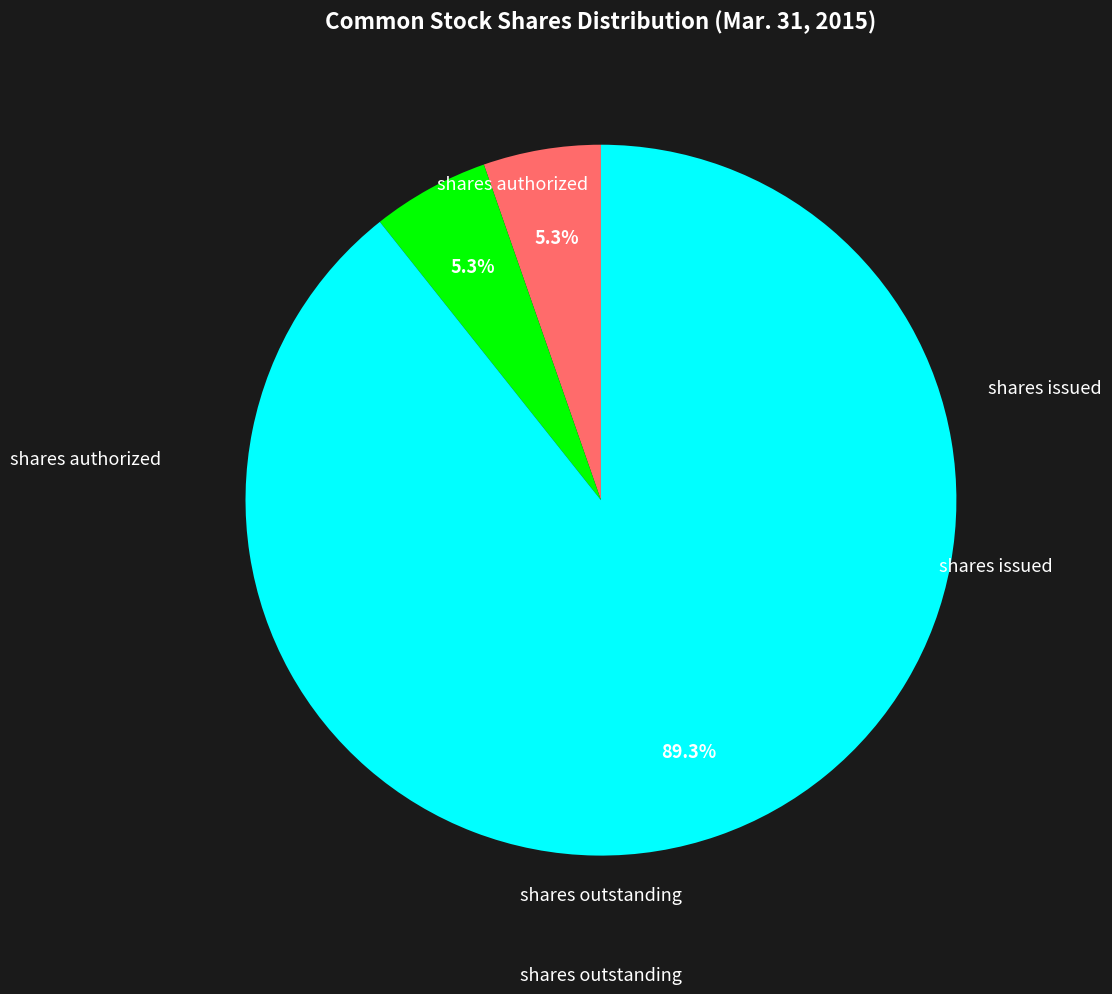

Is there any slice that represents more than half of the pie?

Yes